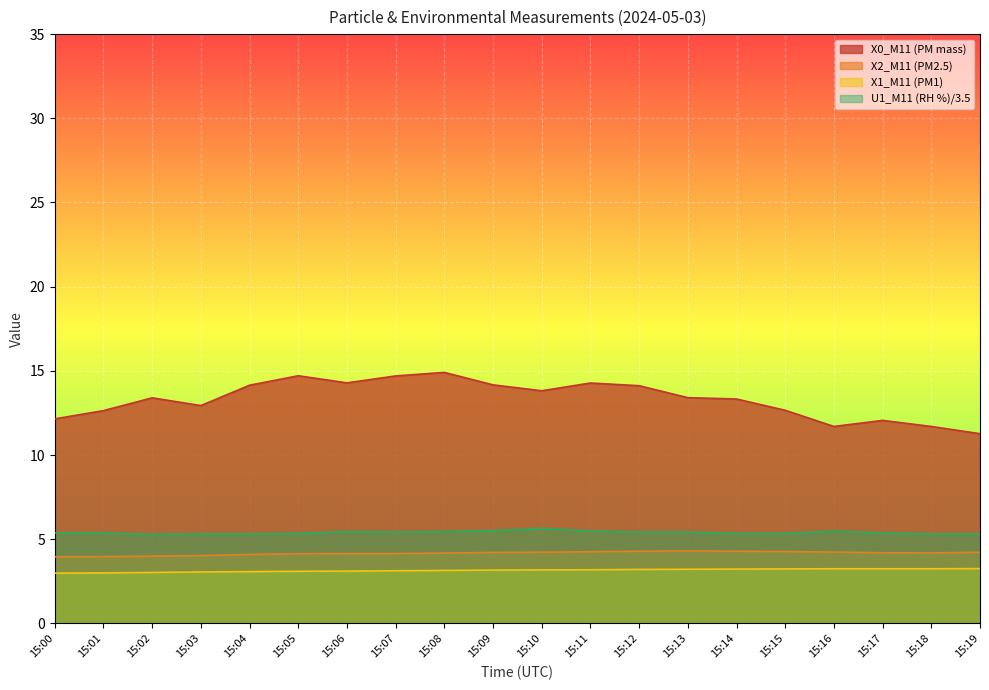

What is the minimum value shown in the chart?

3.0